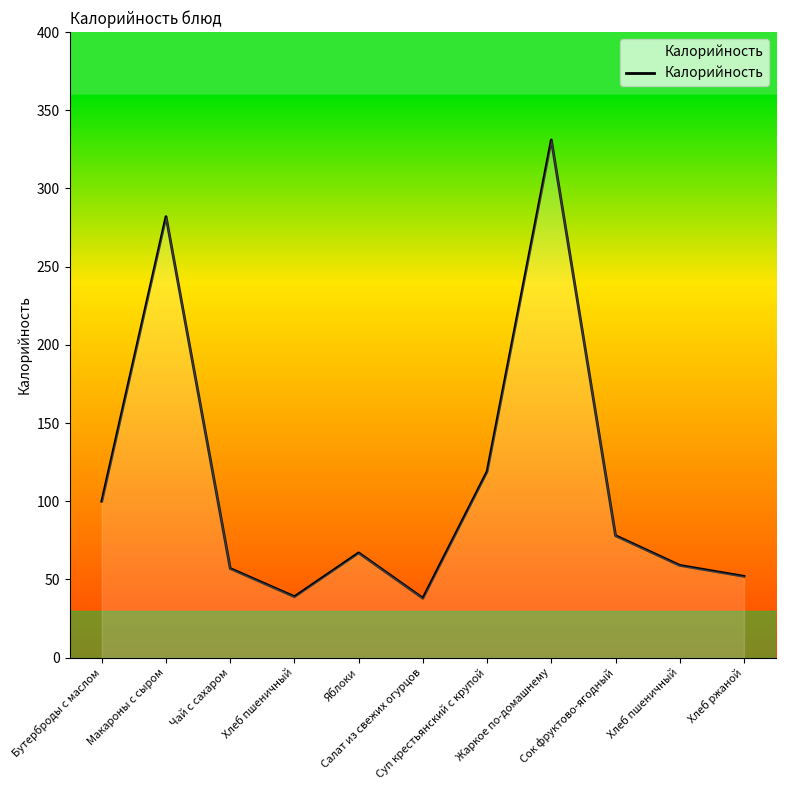

List the labels in order of value, largest first.

Жаркое по-домашнему, Макароны с сыром, Суп крестьянский с крупой, Бутерброды с маслом, Сок фруктово-ягодный, Яблоки, Хлеб пшеничный, Чай с сахаром, Хлеб ржаной, Хлеб пшеничный, Салат из свежих огурцов